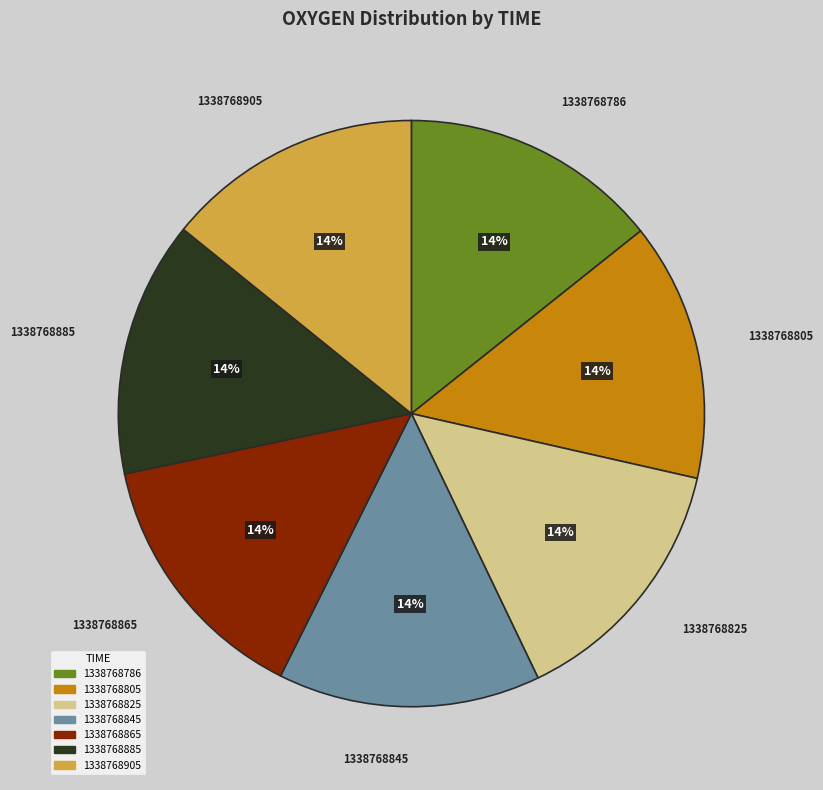

Approximately how many times larger is the value at 1338768905 compared to 1338768865?

1.0